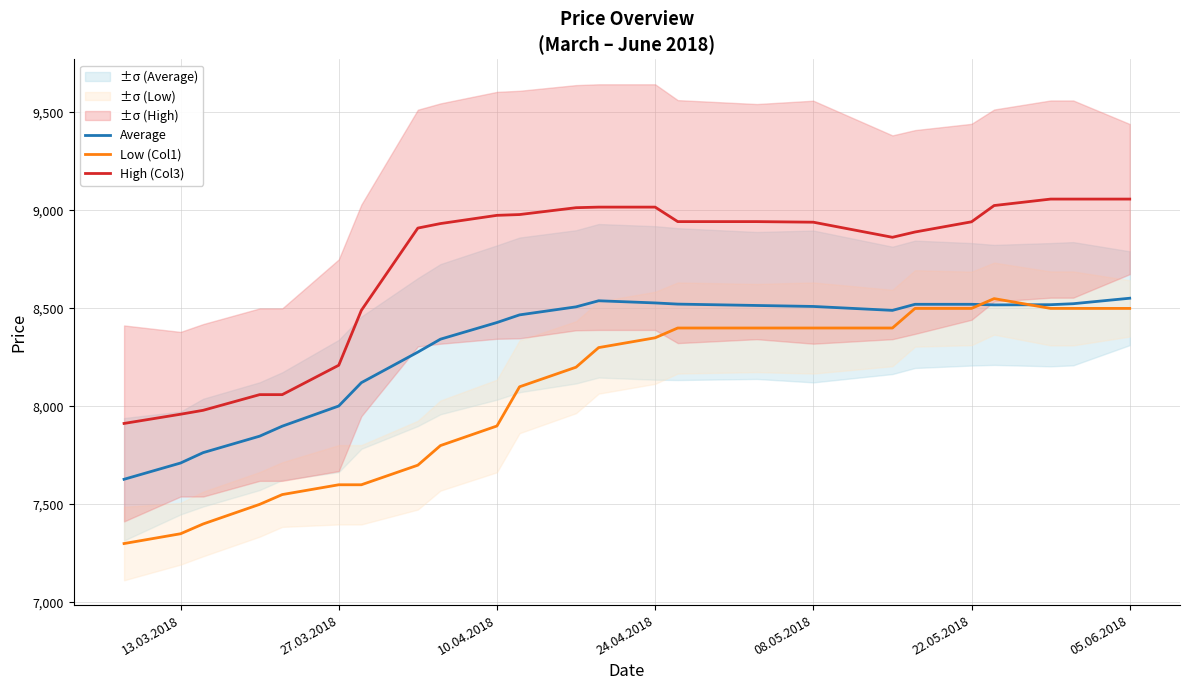

What is the average value of the Average series?

8302